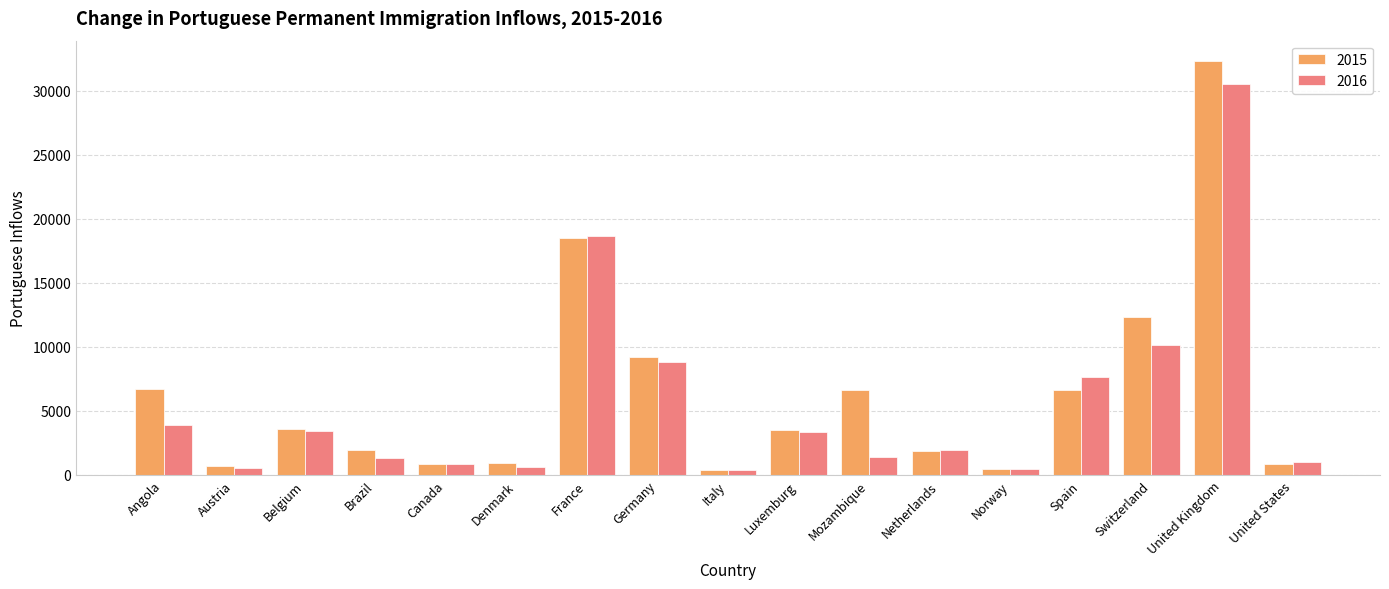

What is the greatest value displayed?

32301